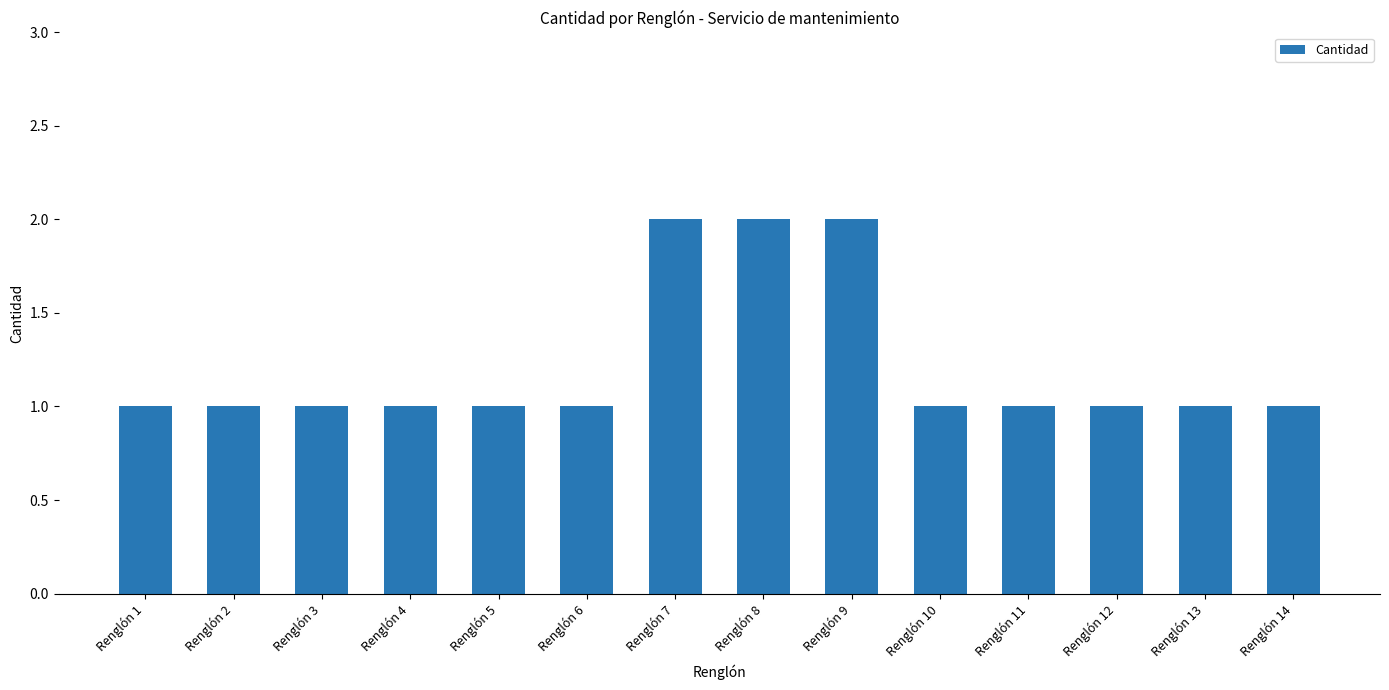

How many values are between 1 and 2?

14